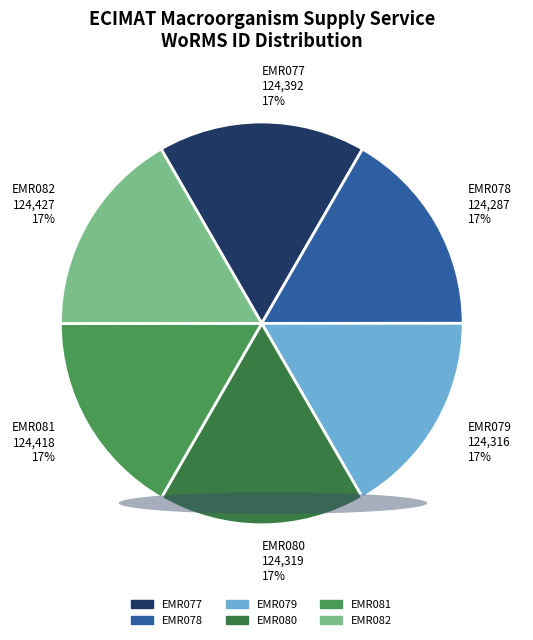

To the nearest percent, what is the combined percentage of EMR080 and EMR082?

33%